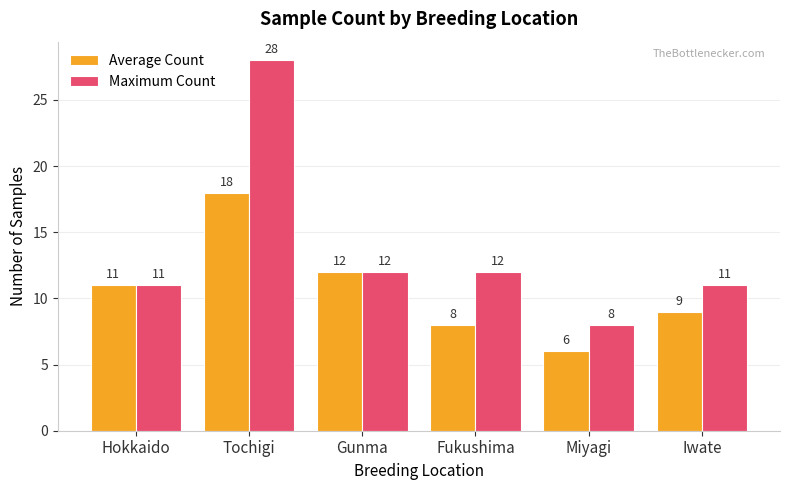

The Maximum Count series shows 8 at Miyagi. True or false?

True